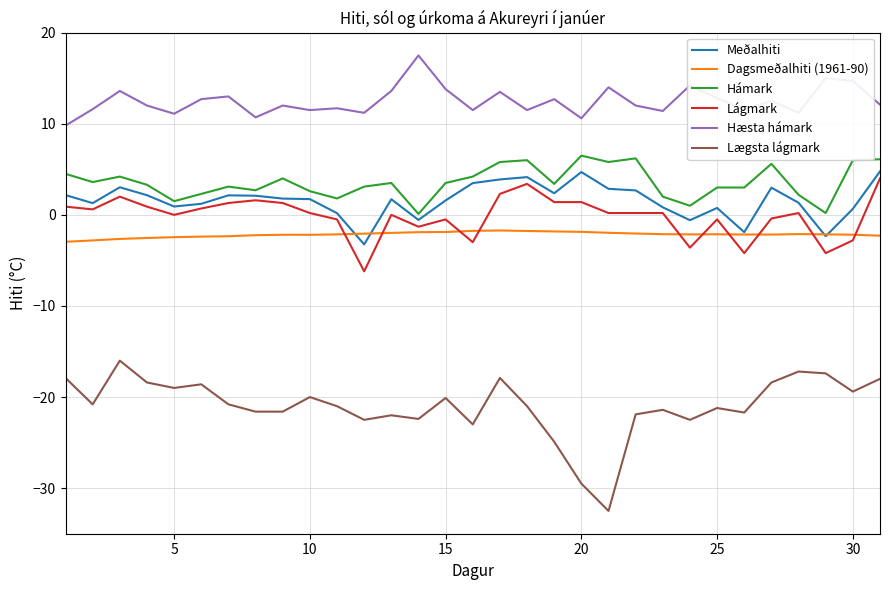

True or false: Hæsta hámark and Lágmark cross at least once.

False